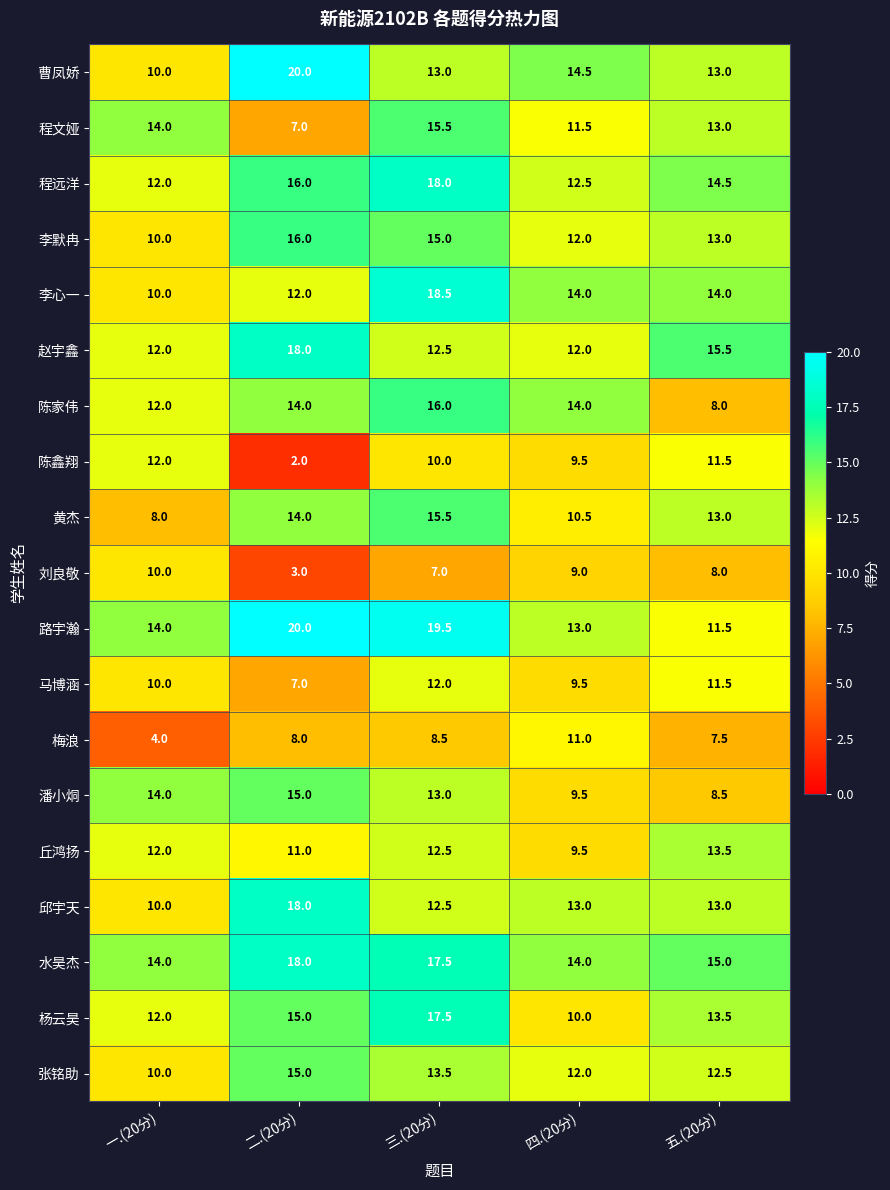

Is the value of 曹凤娇 at 五.(20分) greater than the value of 马博涵 at 二.(20分)?

Yes